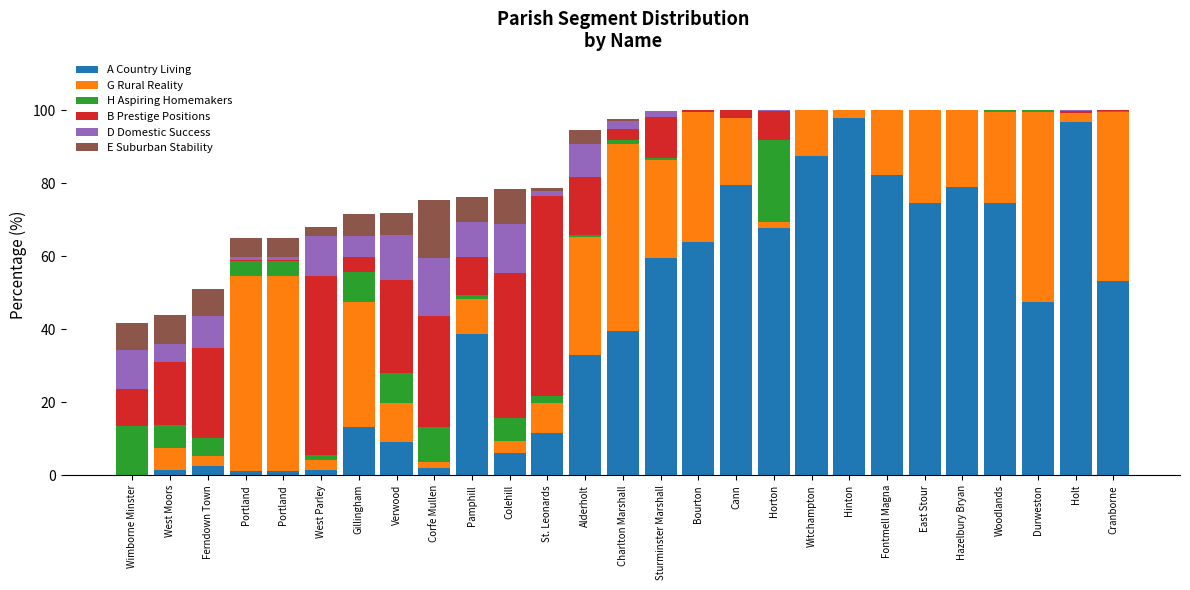

What are all the series names shown in the legend?

A Country Living, G Rural Reality, H Aspiring Homemakers, B Prestige Positions, D Domestic Success, E Suburban Stability